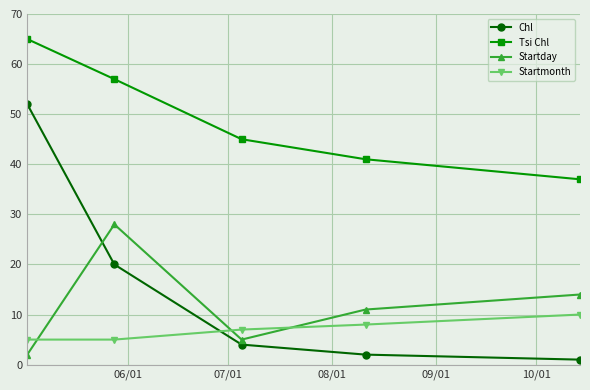

Which series has the largest range (max minus min)?

Chl